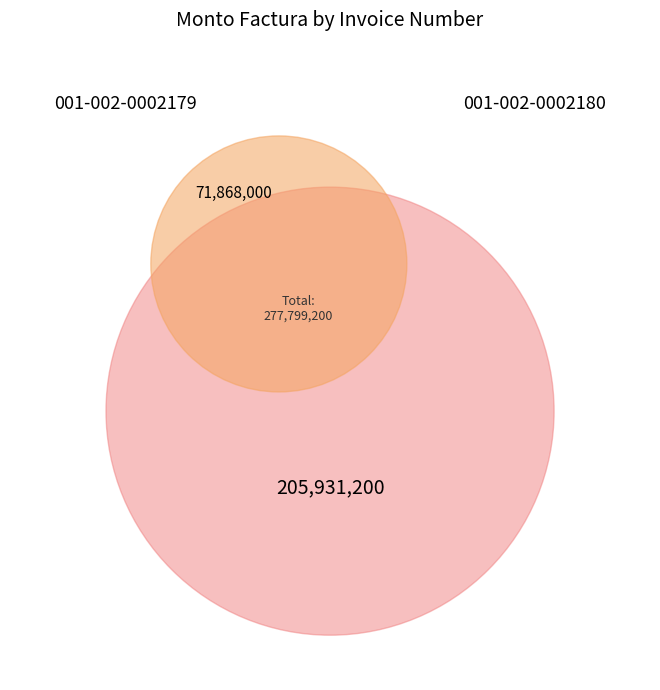

What percentage do 001-002-0002180 and 001-002-0002179 together represent?

100.0%